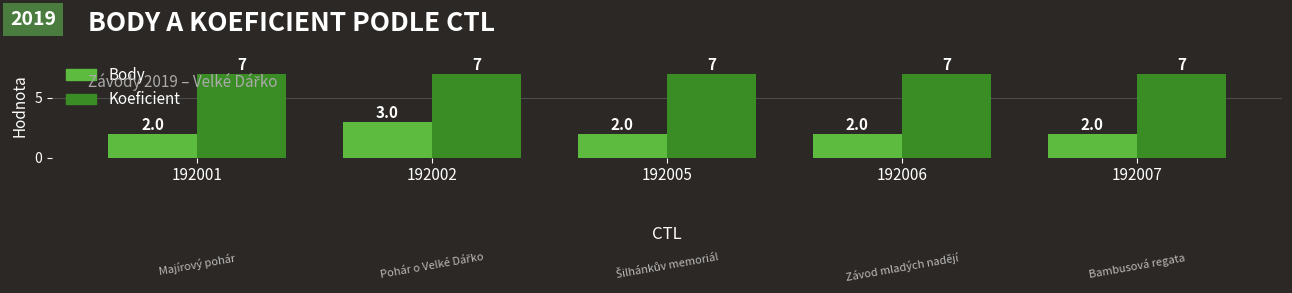

List the series in order of their overall mean, lowest first.

Body, Koeficient